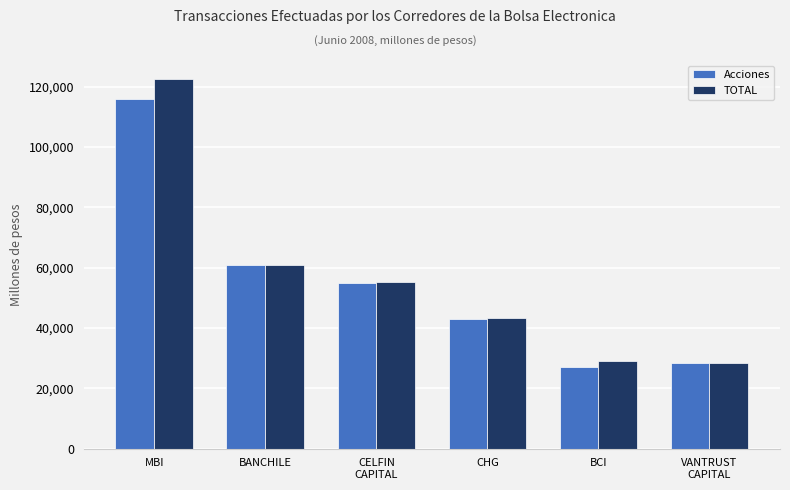

Rank the categories by Acciones value from highest to lowest.

MBI, BANCHILE, CELFIN
CAPITAL, CHG, VANTRUST
CAPITAL, BCI